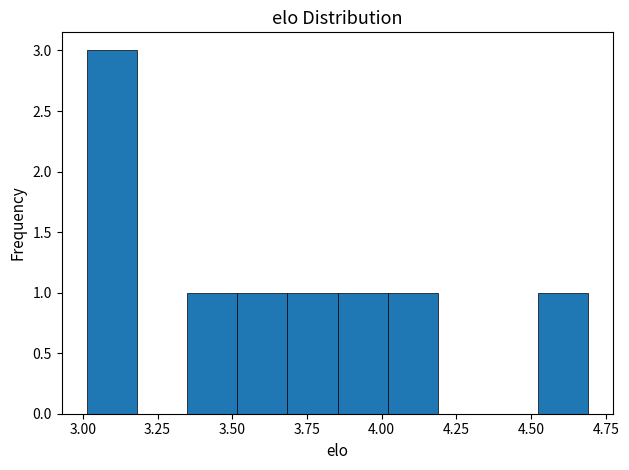

Around what value on the x-axis is the tallest bar? Give the approximate position of its centre, as read against the axis.

3.10